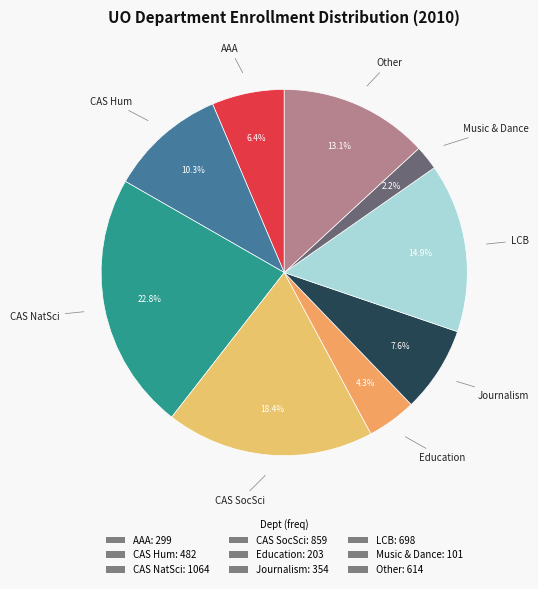

Rank the categories by value from highest to lowest.

CAS NatSci, CAS SocSci, LCB, Other, CAS Hum, Journalism, AAA, Education, Music & Dance